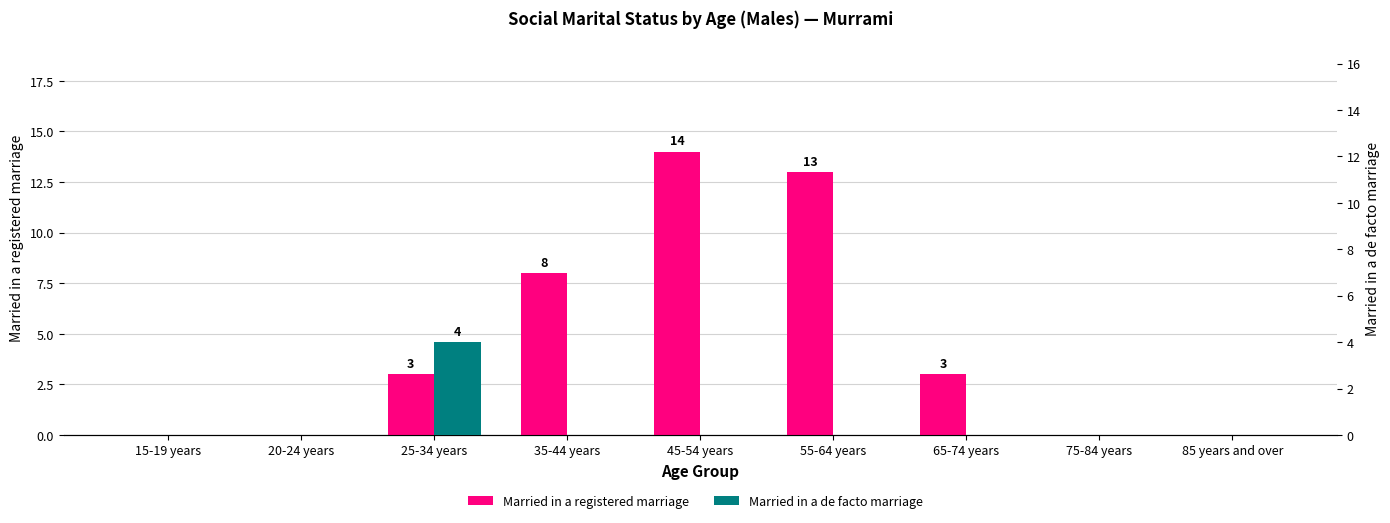

Which category has the lowest value across all series?

15-19 years